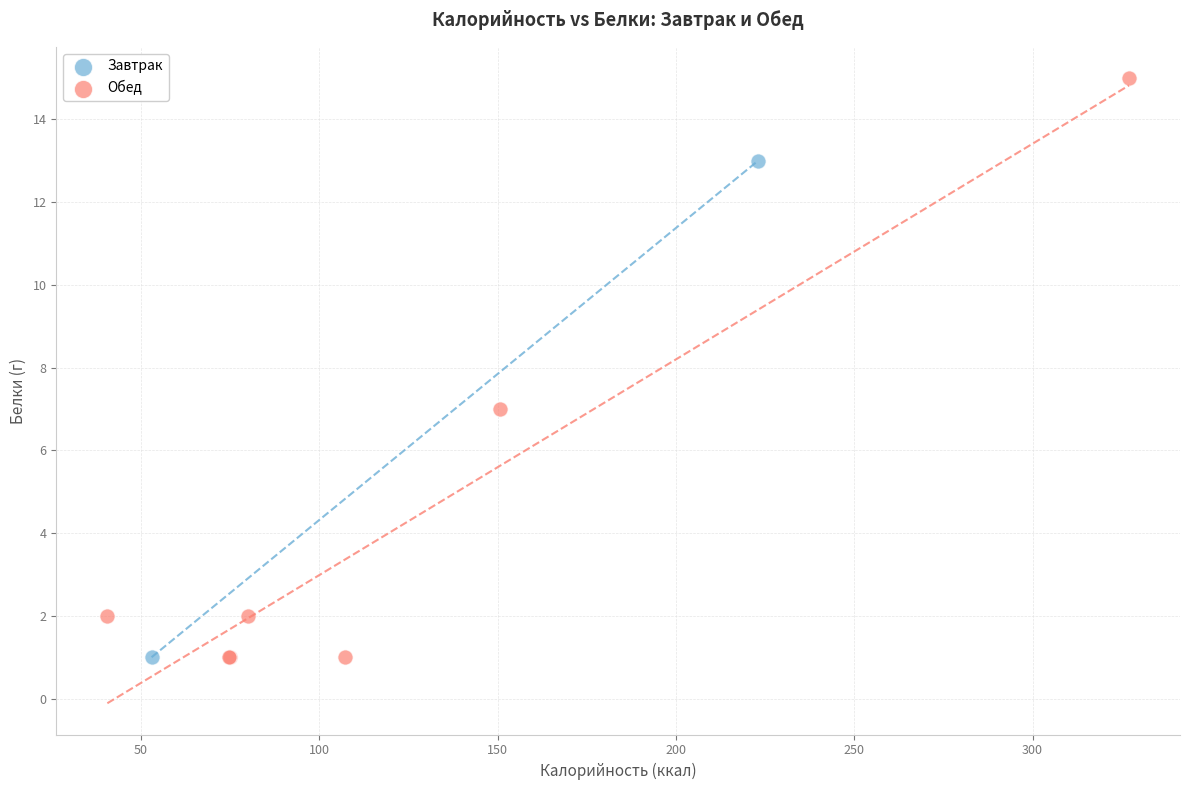

What are all the series names shown in the legend?

Завтрак, Обед